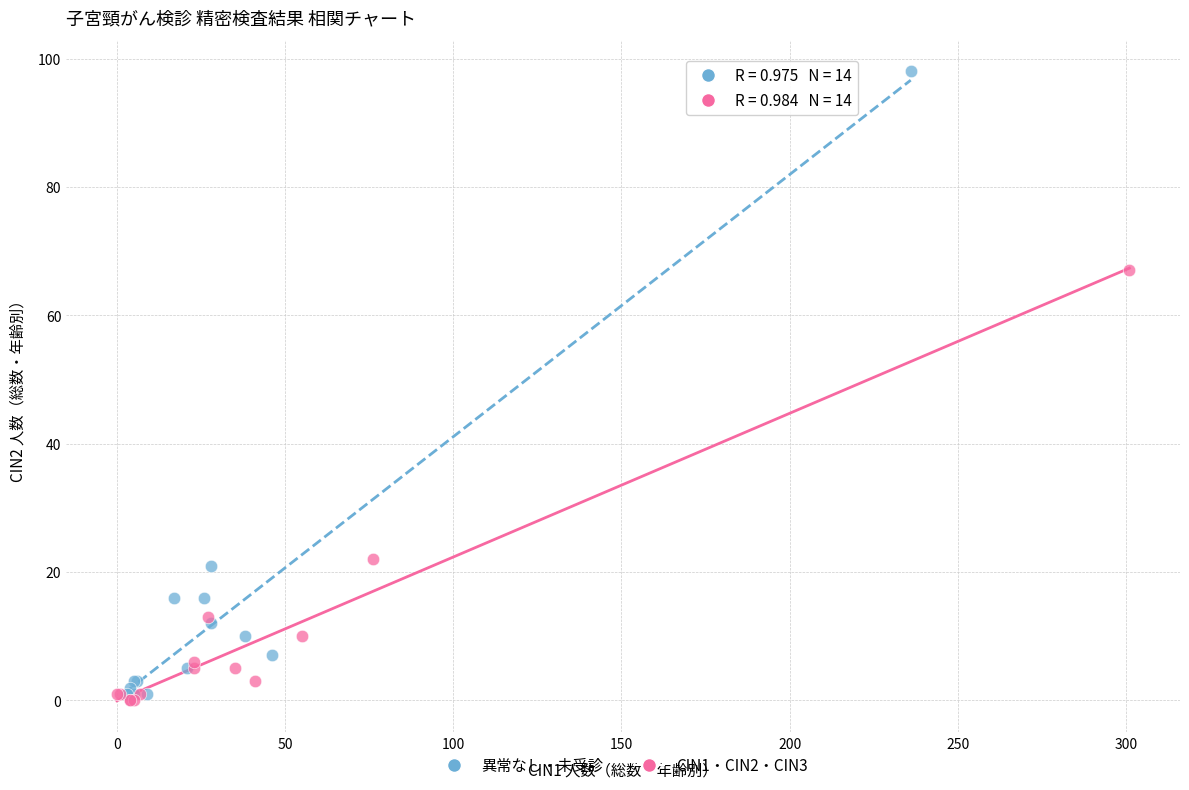

What are all the series names shown in the legend?

異常なし・未受診, CIN1・CIN2・CIN3